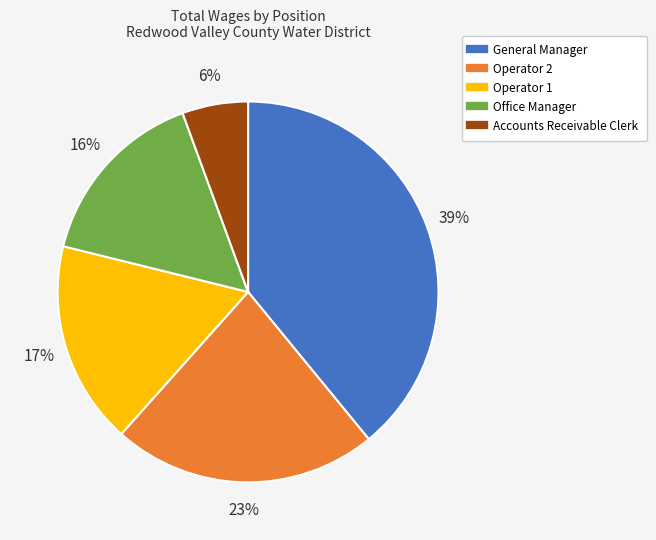

Which category has the smallest portion of the pie?

Accounts Receivable Clerk